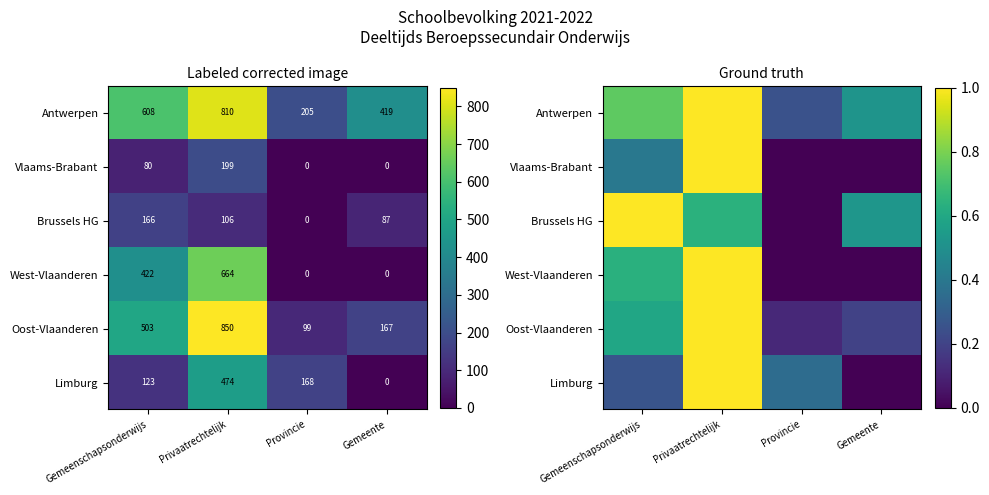

How many series are shown in this chart?

6